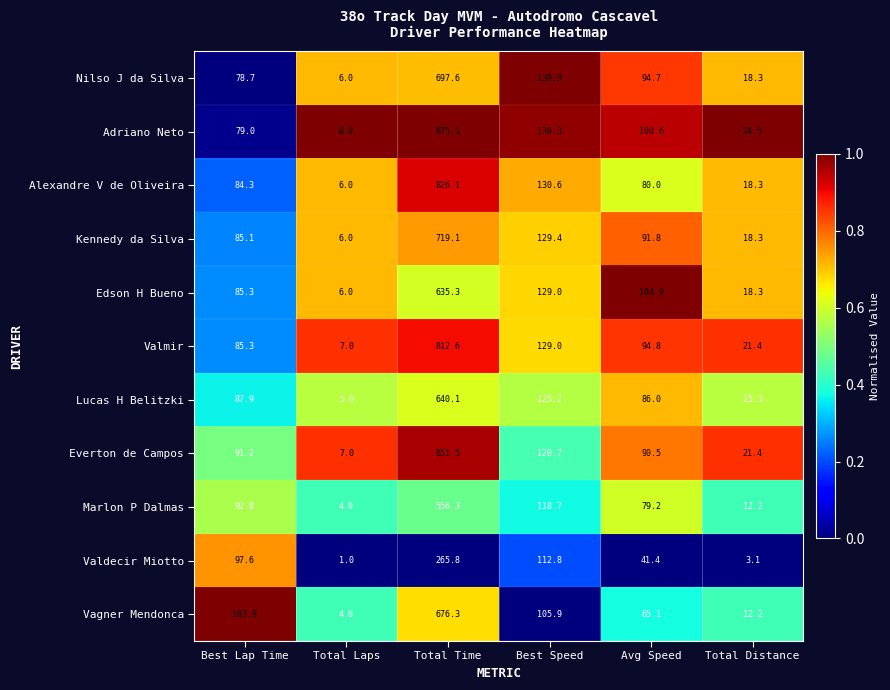

Is it true that Edson H Bueno equals 25.5 at Avg Speed?

False